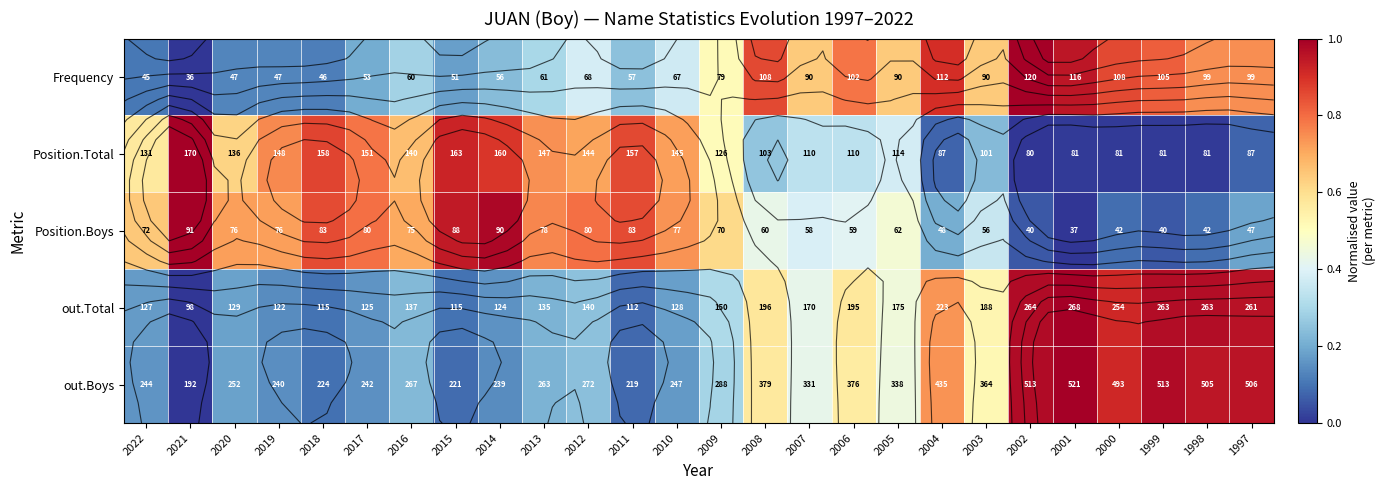

What is the approximate value of Frequency at 2022, to the nearest 5?

45